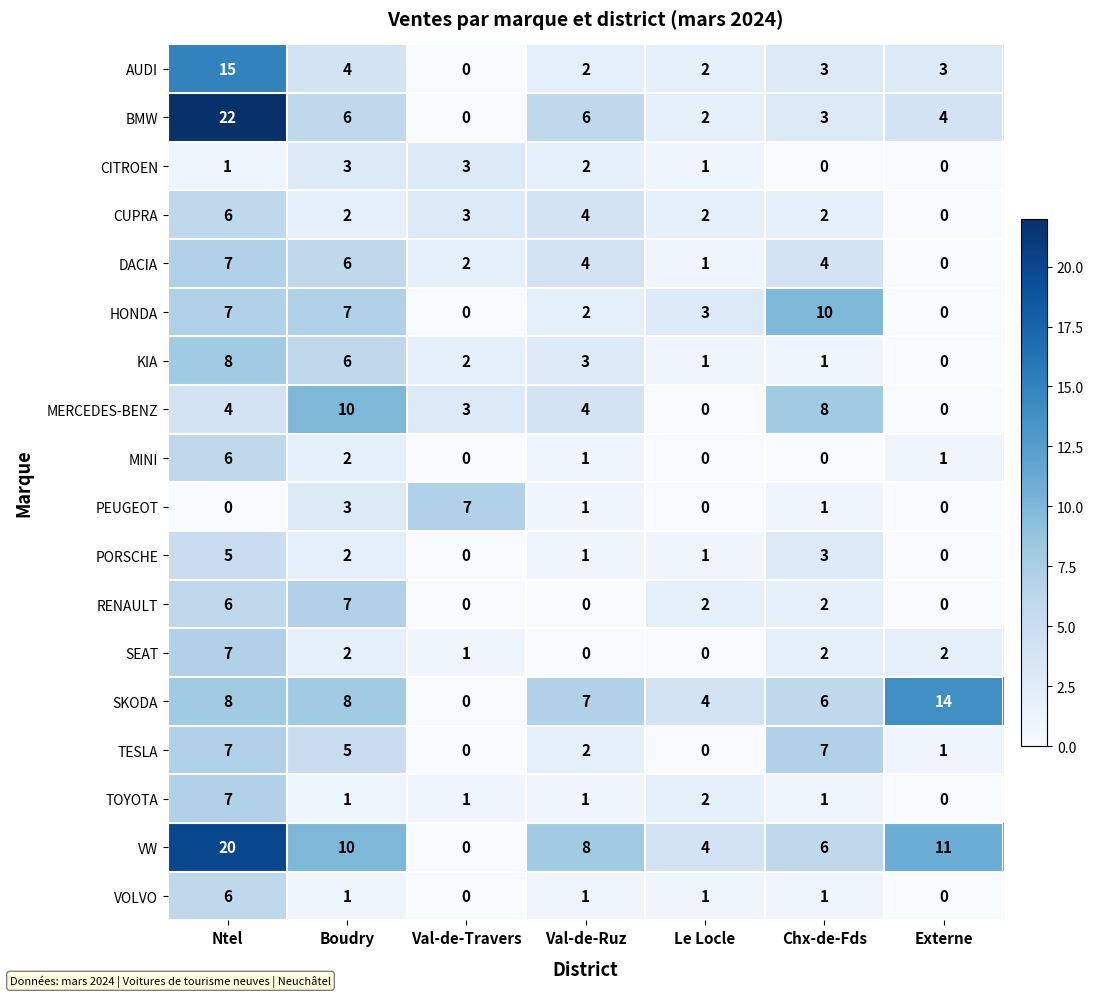

What is the total value across all series at Chx-de-Fds?

60